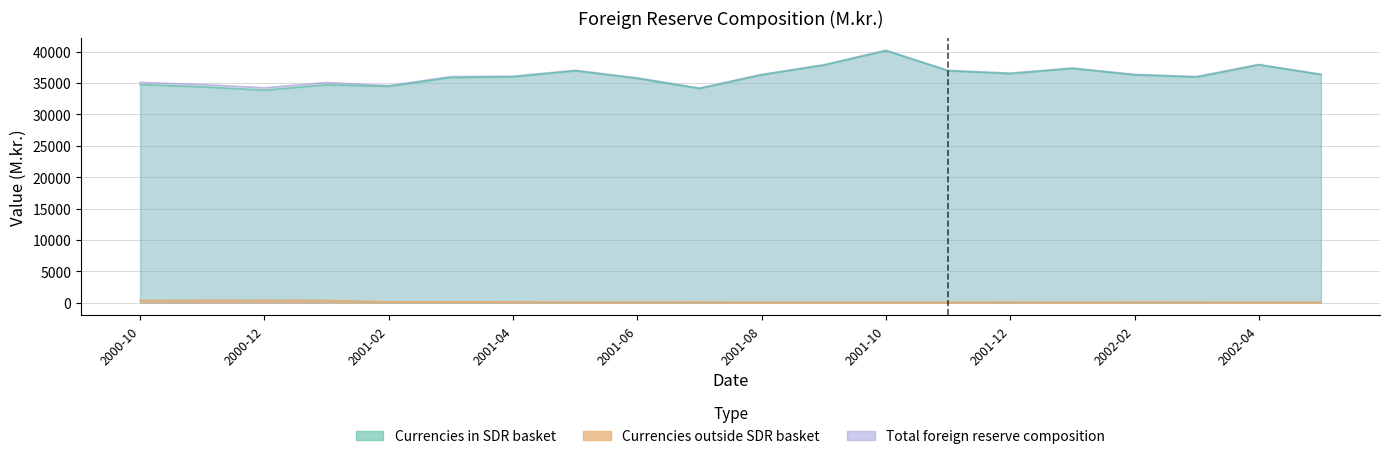

How many lines are shown in the chart?

3